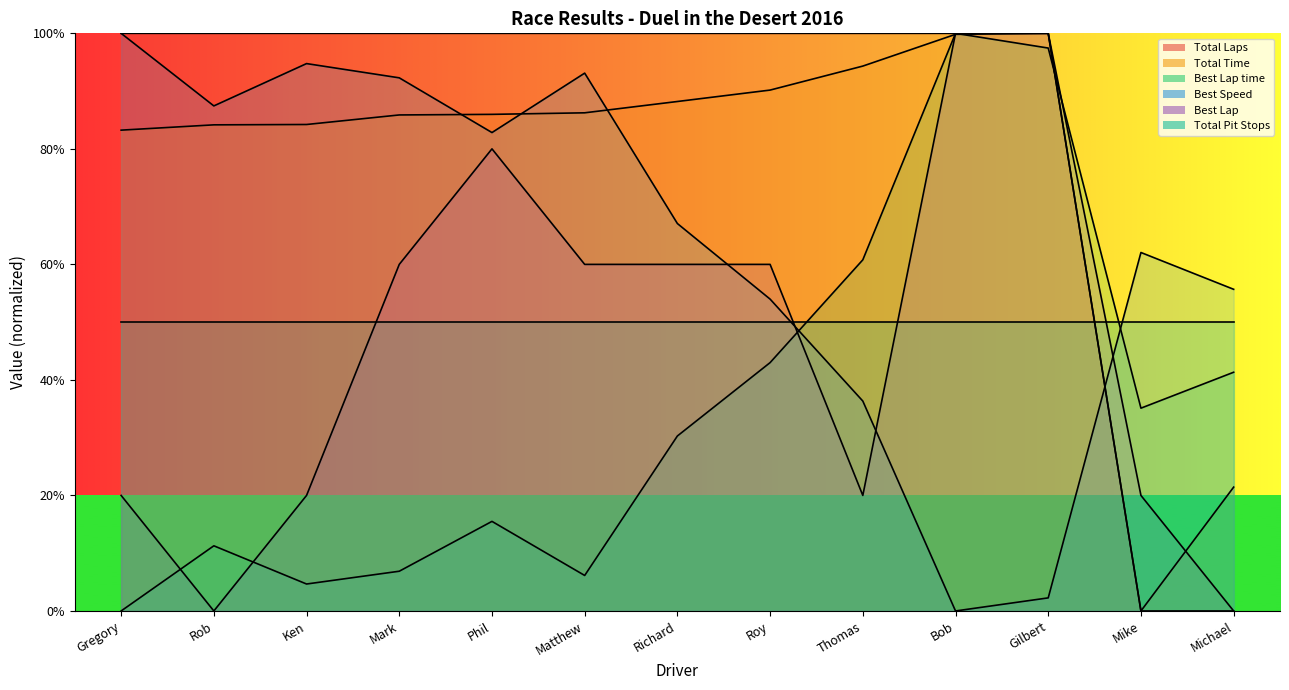

Which series has the widest spread of values?

Total Laps